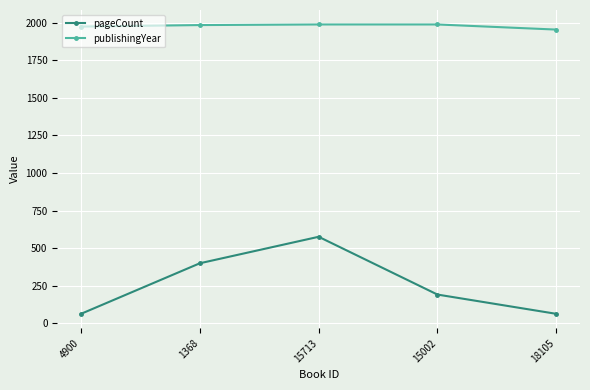

Which series has the largest total across all categories?

publishingYear